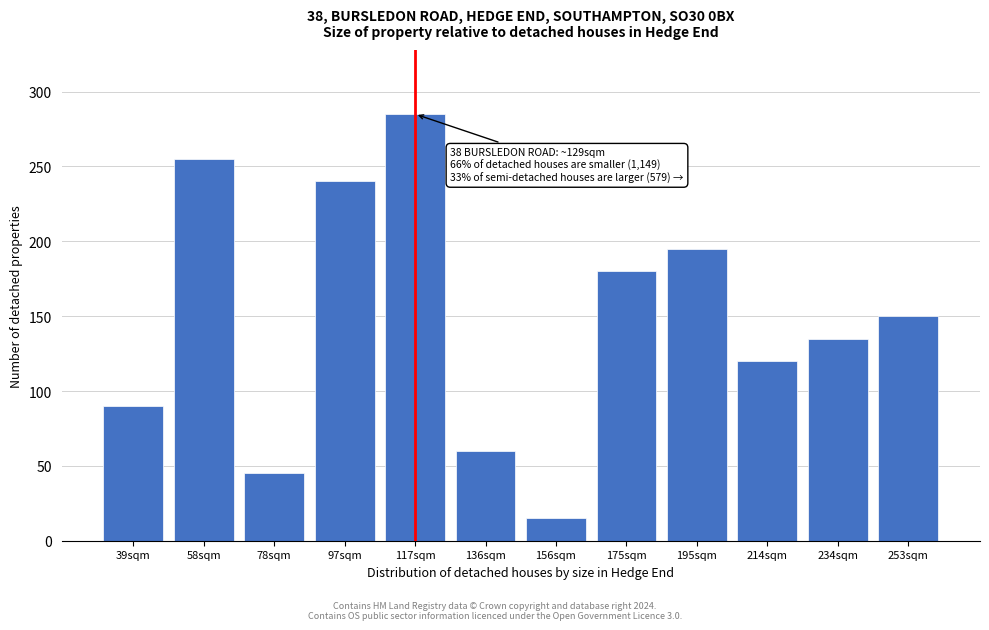

Reading left to right, transcribe all the data shown in this chart.

39sqm=90	58sqm=255	78sqm=45	97sqm=240	117sqm=285	136sqm=60	156sqm=15	175sqm=180	195sqm=195	214sqm=120	234sqm=135	253sqm=150